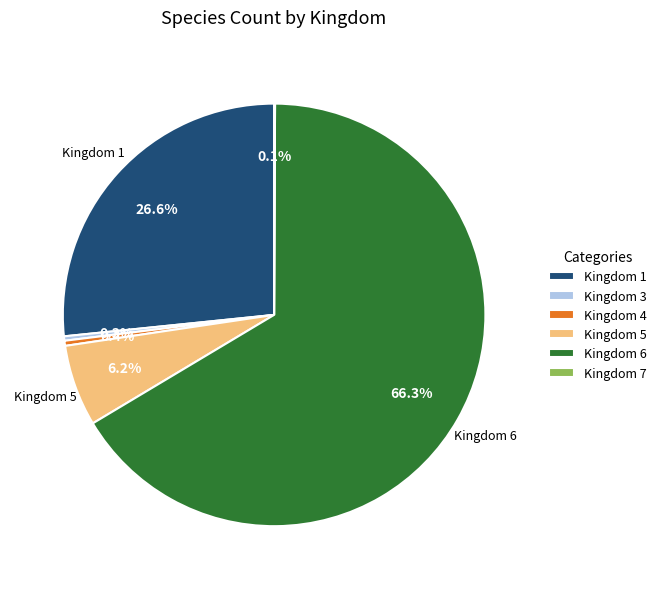

Is there any slice that represents more than half of the pie?

Yes